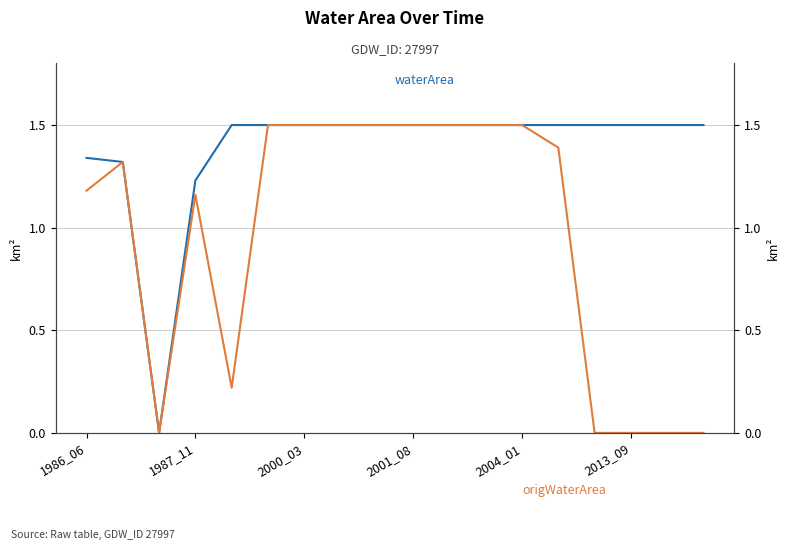

Rank the series at 2013_09 from highest to lowest value.

waterArea, origWaterArea